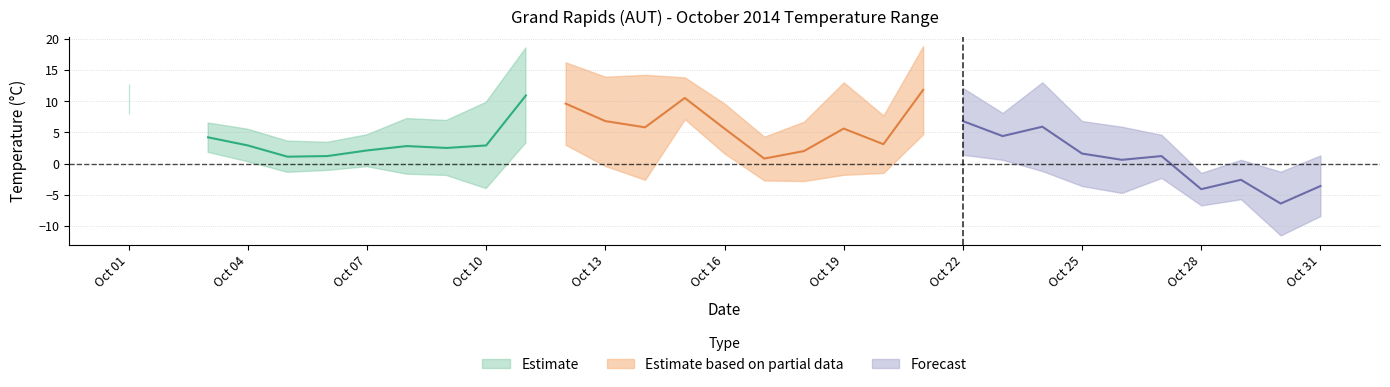

Count the number of categories in the chart.

31